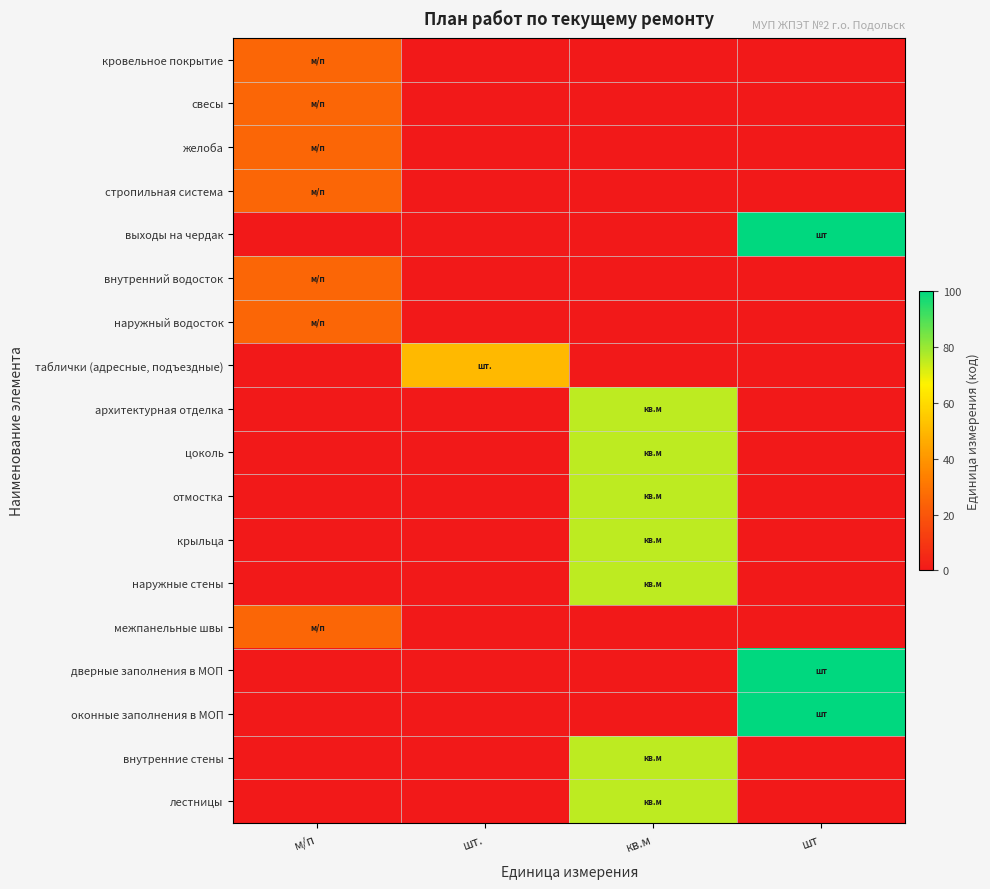

How many series are shown in this chart?

18